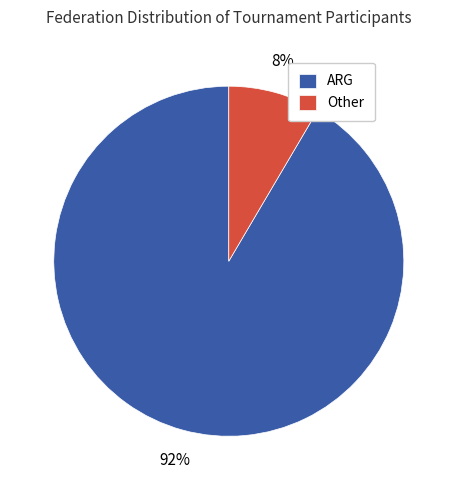

Rank the categories by value from lowest to highest.

Other, ARG